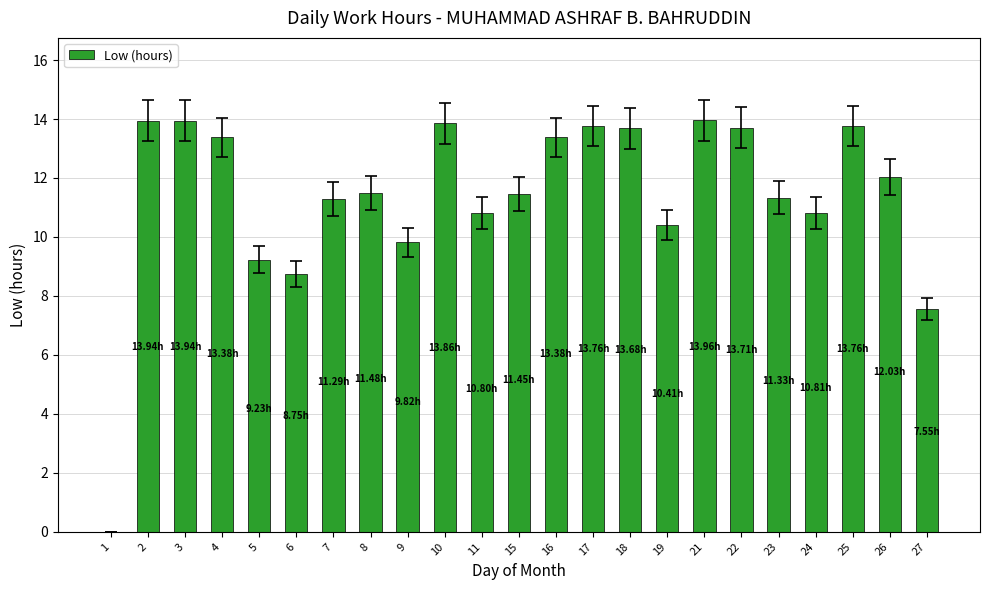

The value at 23 is 17.9. True or false?

False